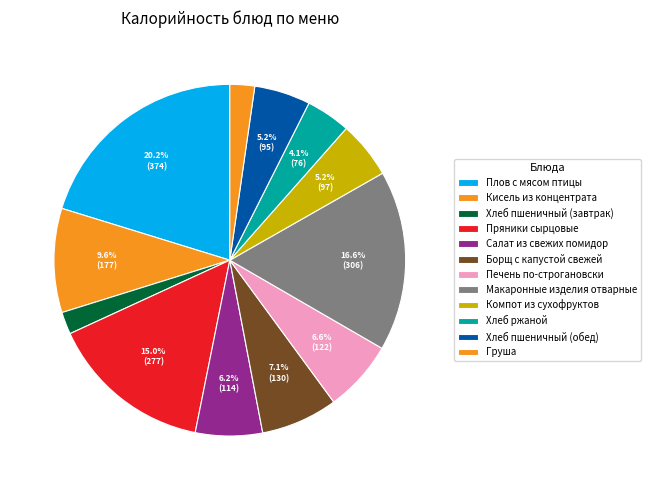

Approximately how many times larger is the value at Печень по-строгановски compared to Плов с мясом птицы?

0.3